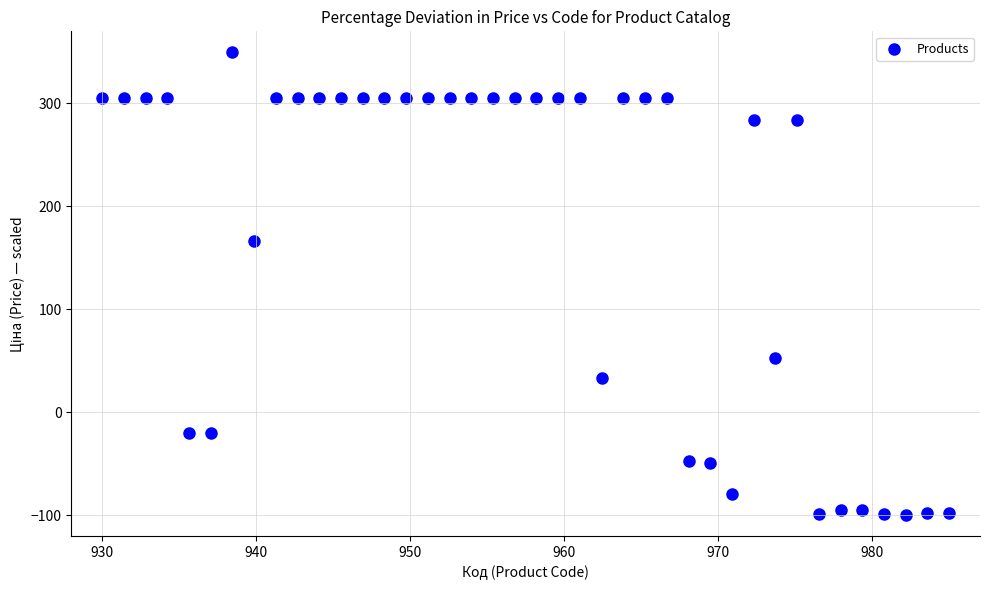

What is the range of Y values (max minus min)?

450.0